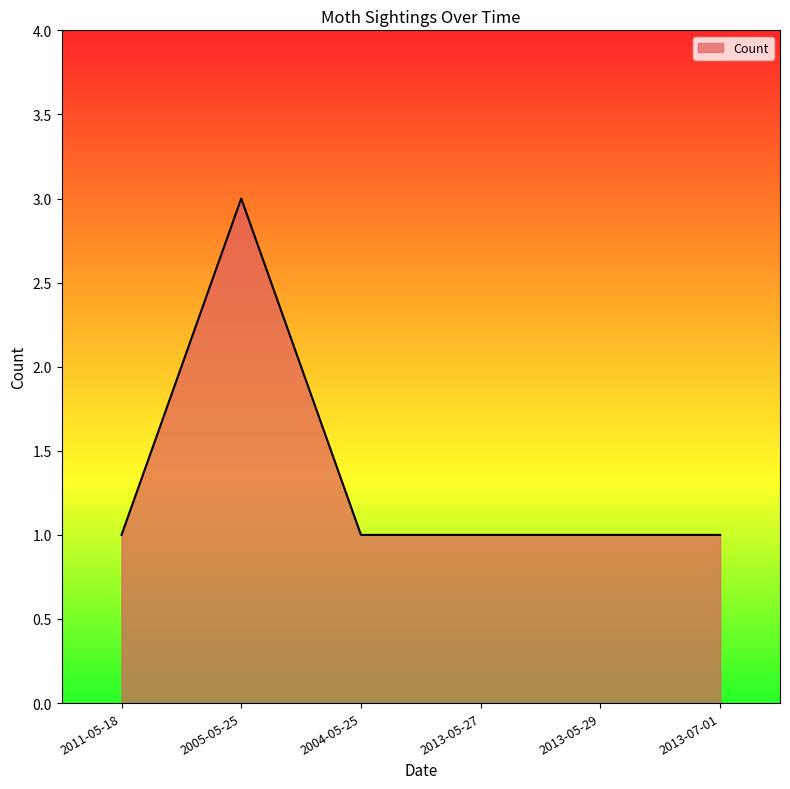

Reading right to left, list all the values displayed in this chart.

2013-07-01=1	2013-05-29=1	2013-05-27=1	2004-05-25=1	2005-05-25=3	2011-05-18=1